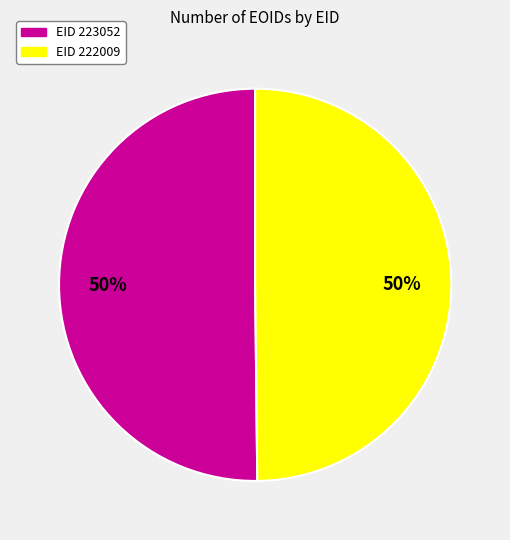

What is the smallest slice in the pie chart?

222009